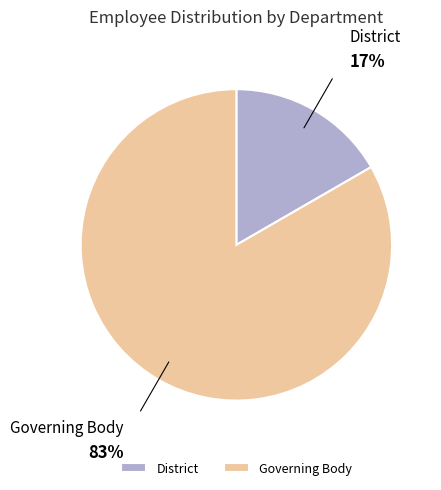

What is the ratio of the value at Governing Body to the value at District?

5.0